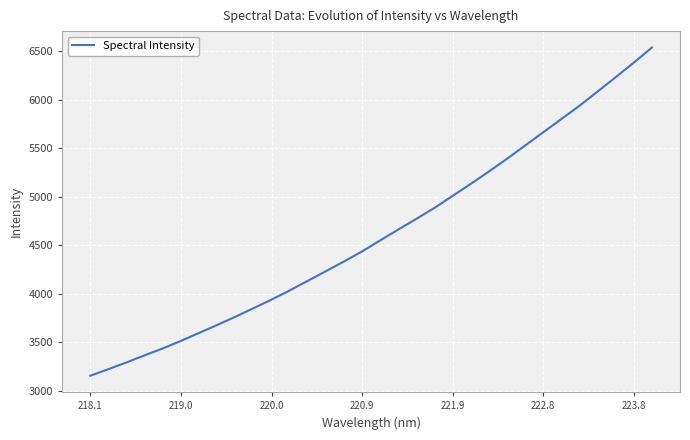

What is the difference between the maximum and minimum values?

3387.7